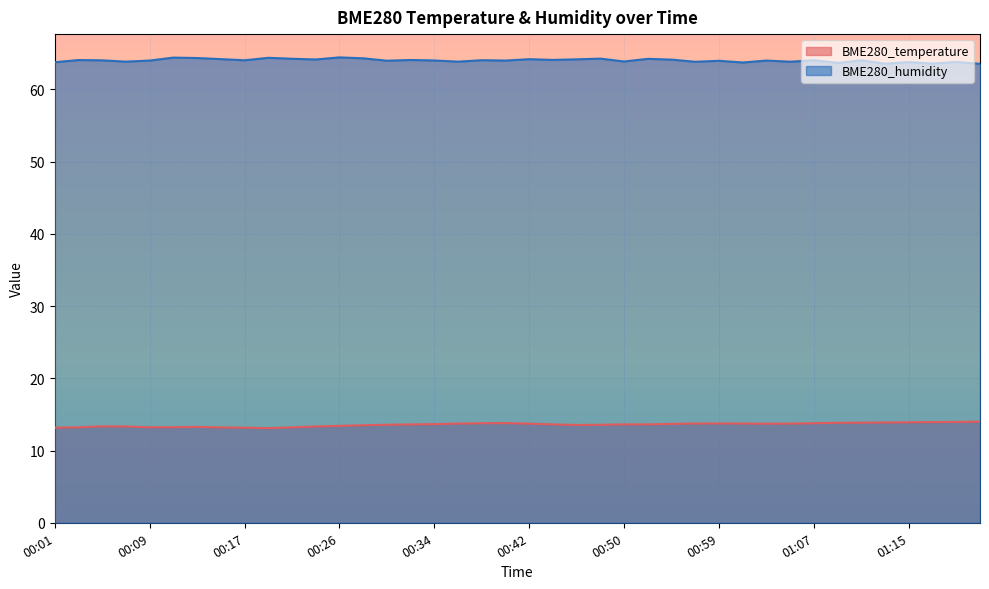

What is the maximum value shown in the chart?

64.4